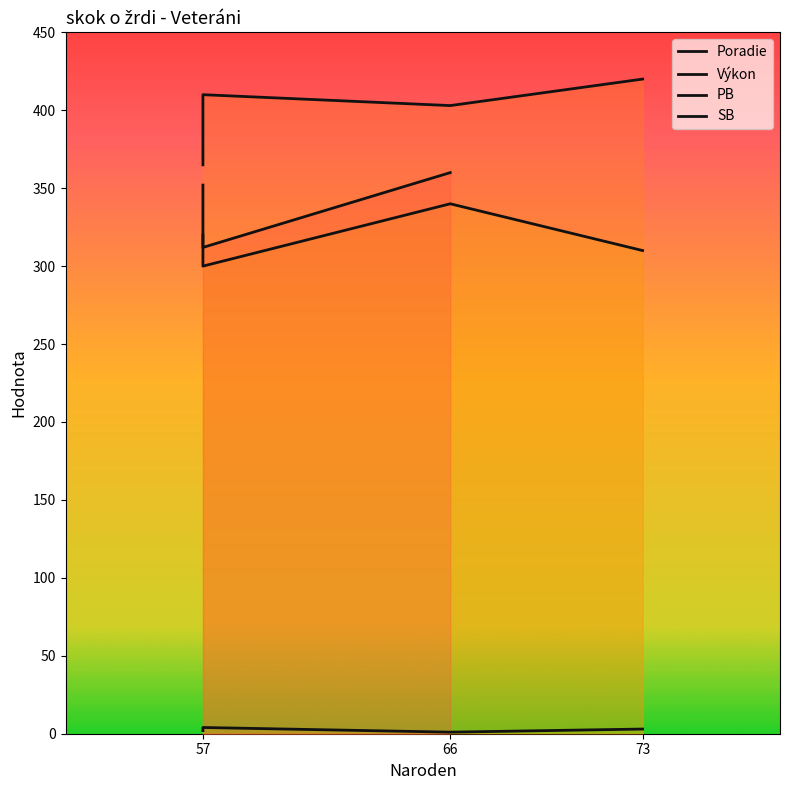

How many lines are shown in the chart?

4